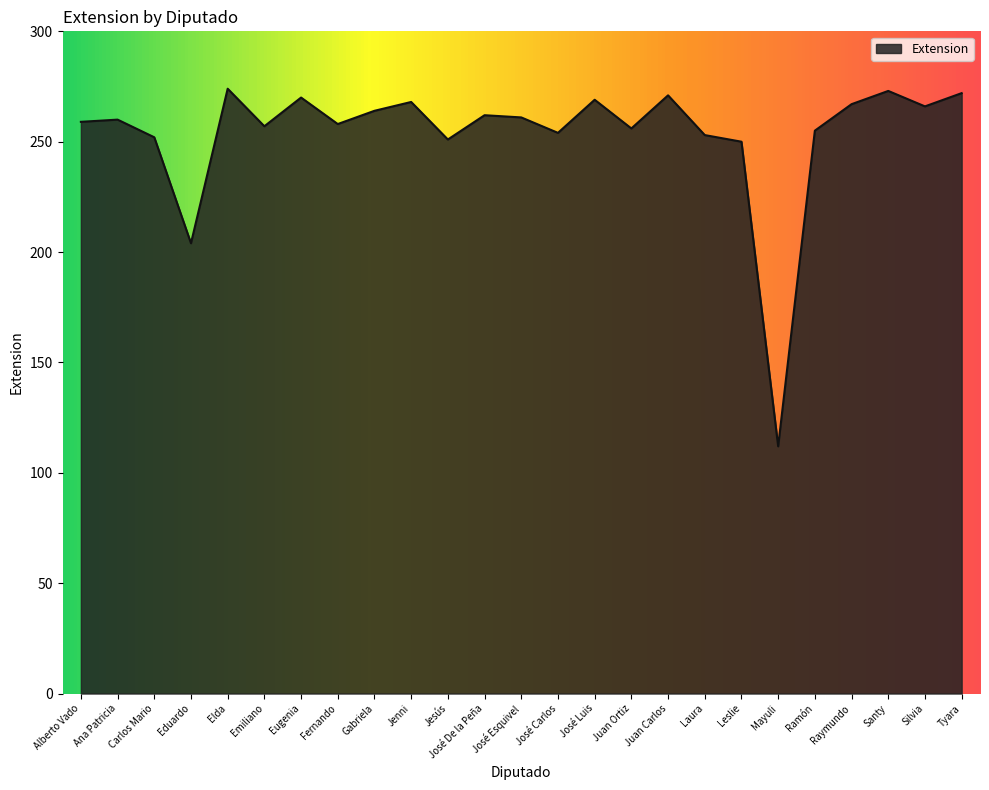

What is the smallest value displayed?

112